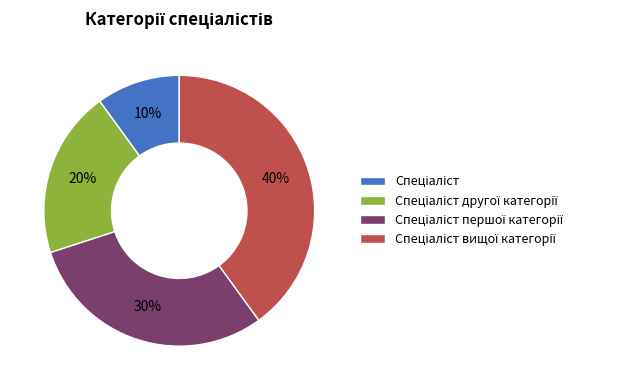

Does any single category account for the majority?

No